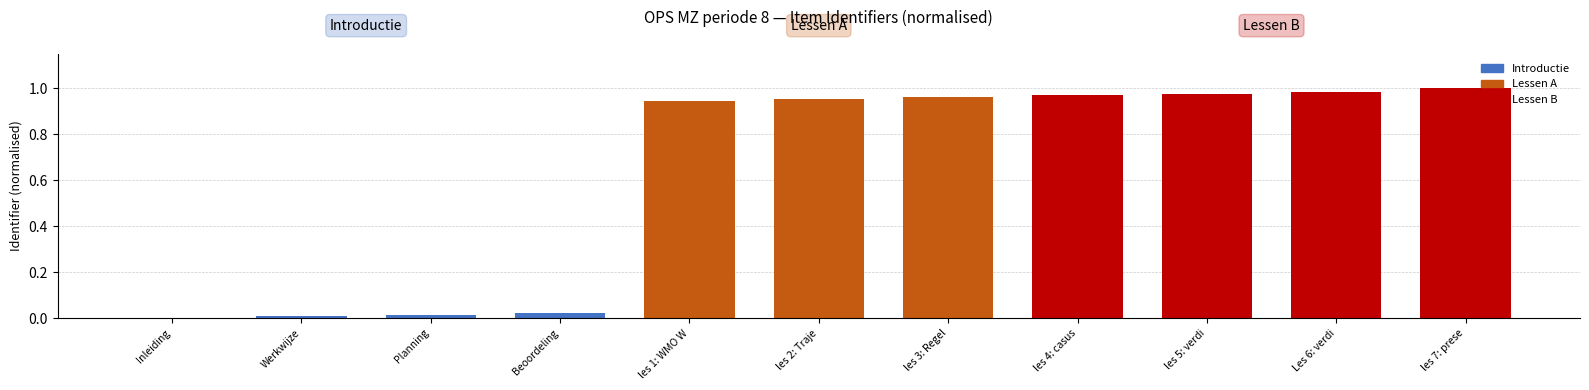

Between Beoordeling and les 7: prese, which is larger?

les 7: prese